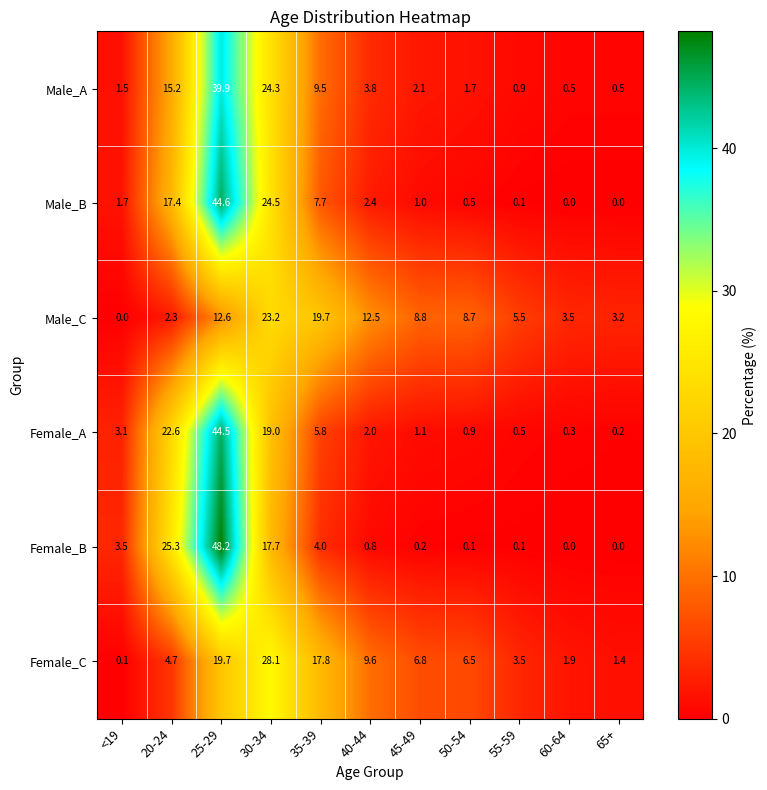

At which category is the sum across all series the highest?

25-29